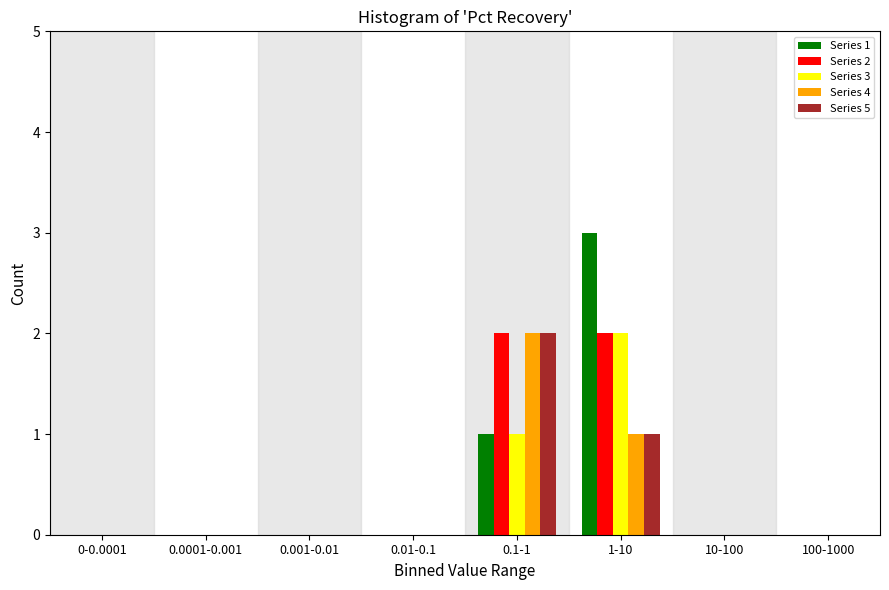

True or false: Series 1 has a value of 0 at 100-1000.

True